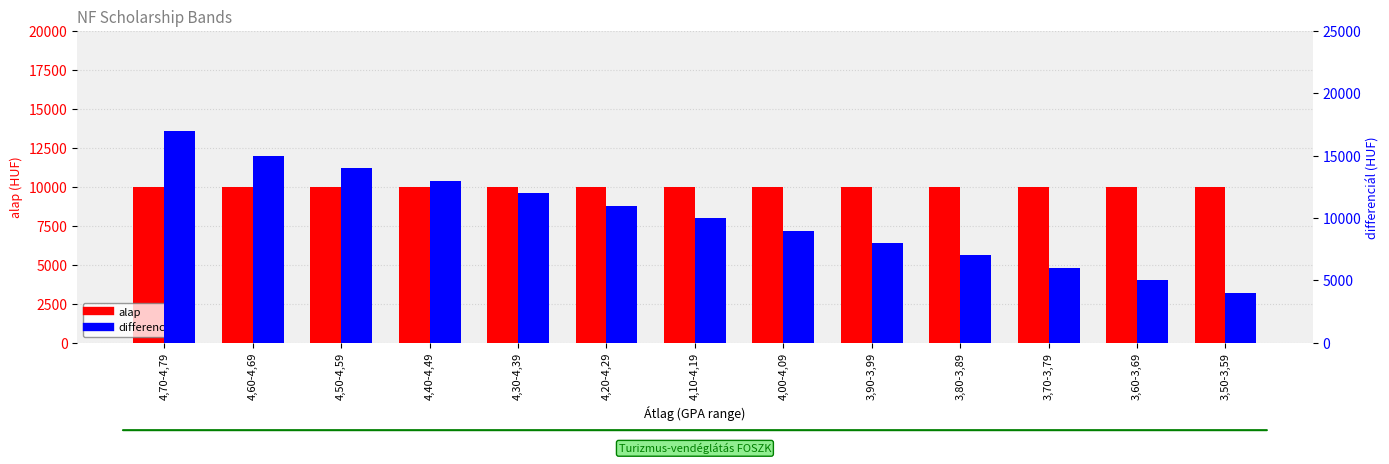

True or false: differenciál has a value of 15071 at 4,10-4,19.

False